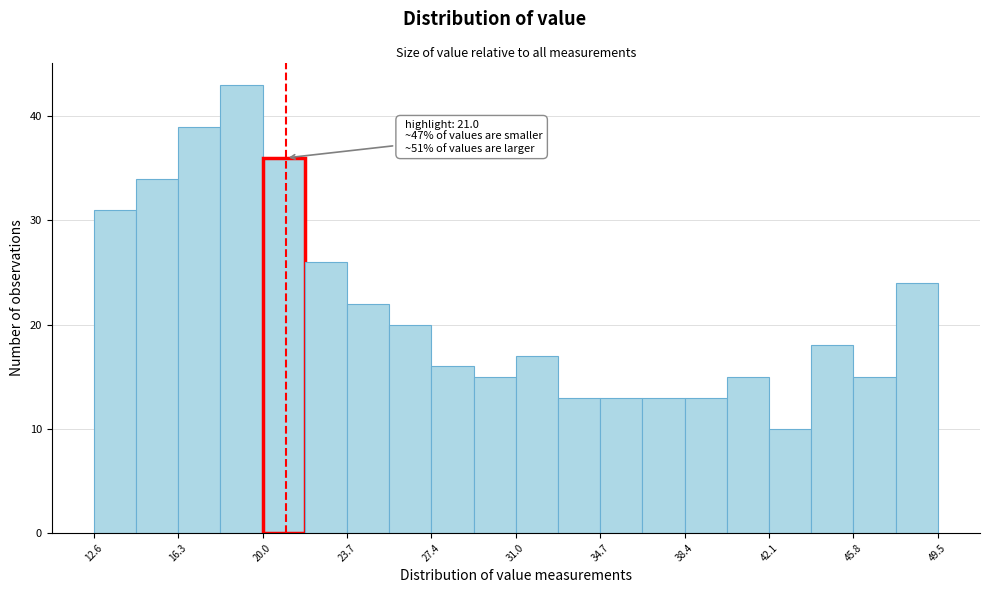

Read against the x-axis, roughly where is the centre of the tallest bar?

19.0